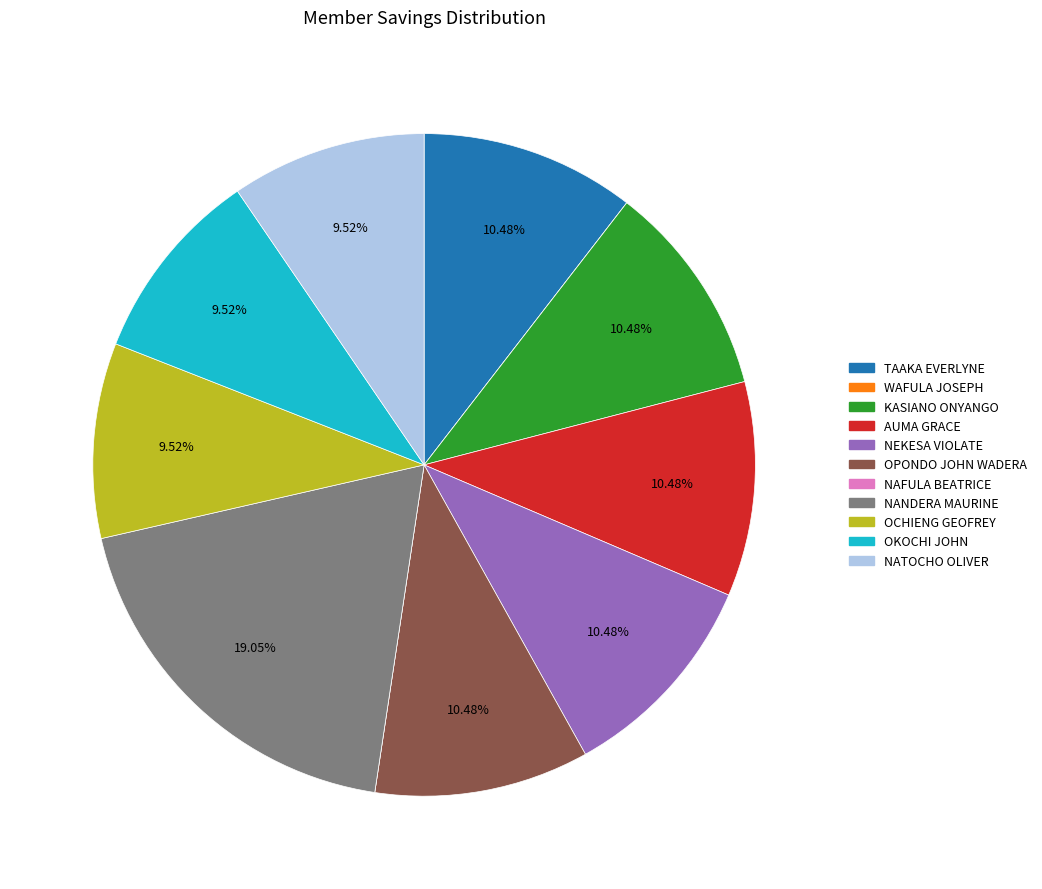

Does any single category account for the majority?

No